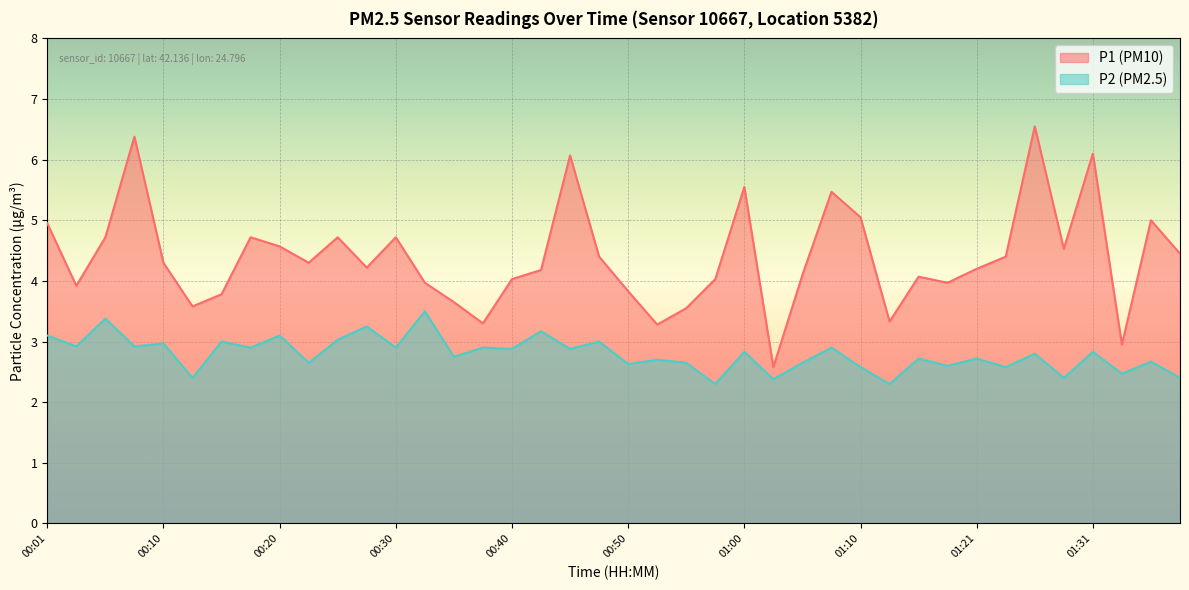

True or false: P1 has more than 2 interior local peaks.

True